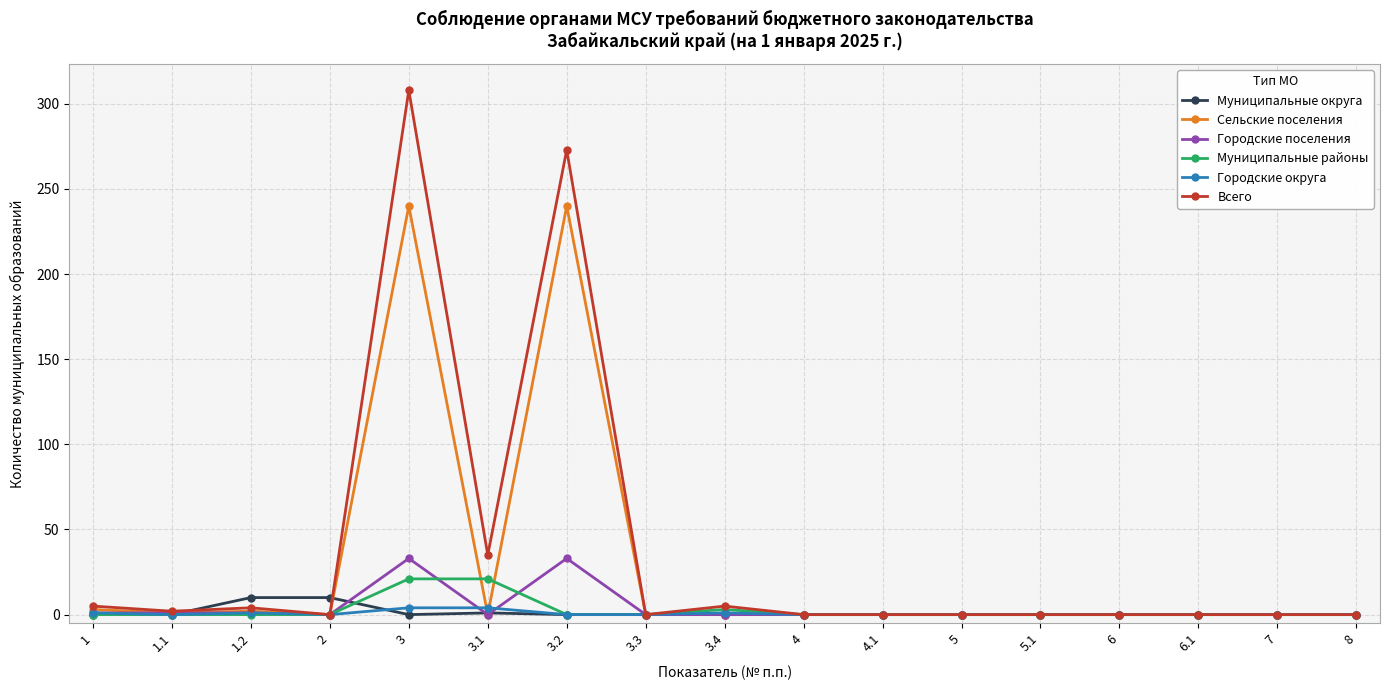

Count the number of categories in the chart.

17